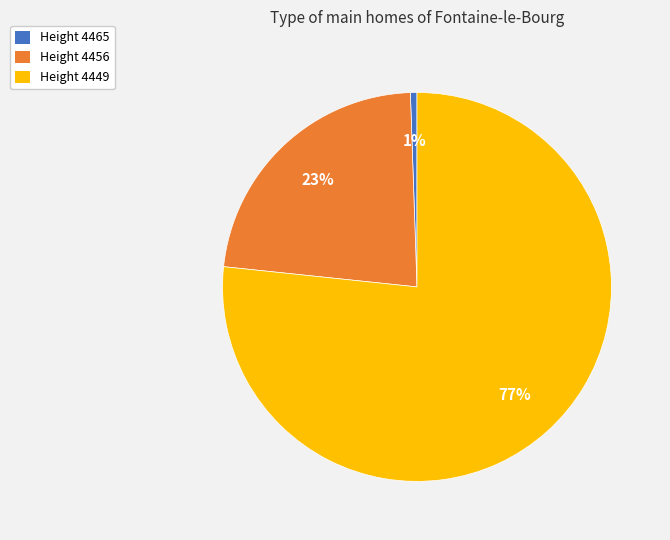

To the nearest percent, what portion does Height 4456 represent?

23%